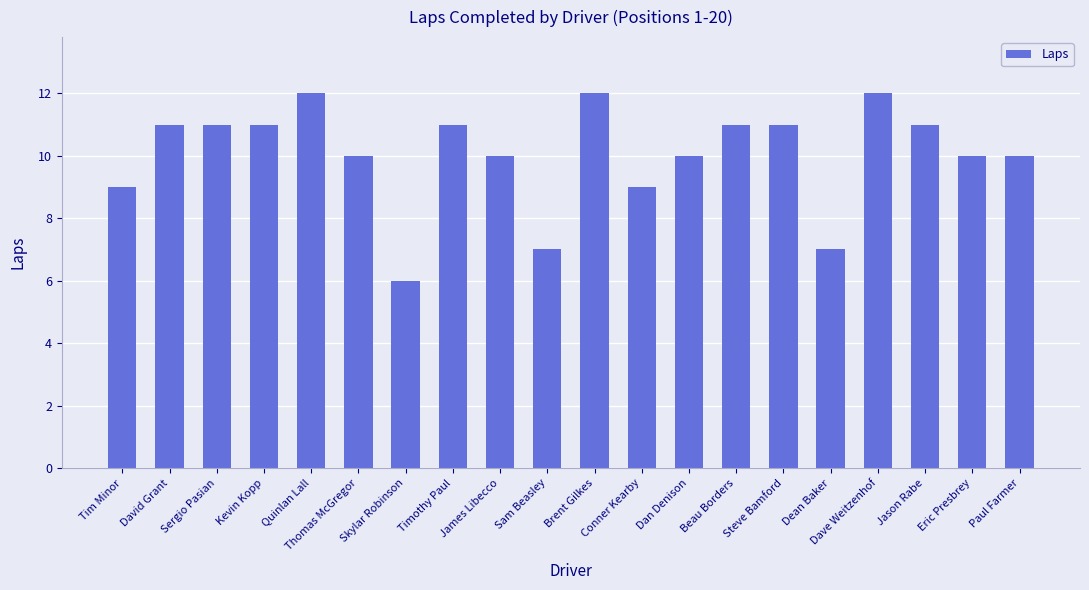

What is the minimum value shown in the chart?

6